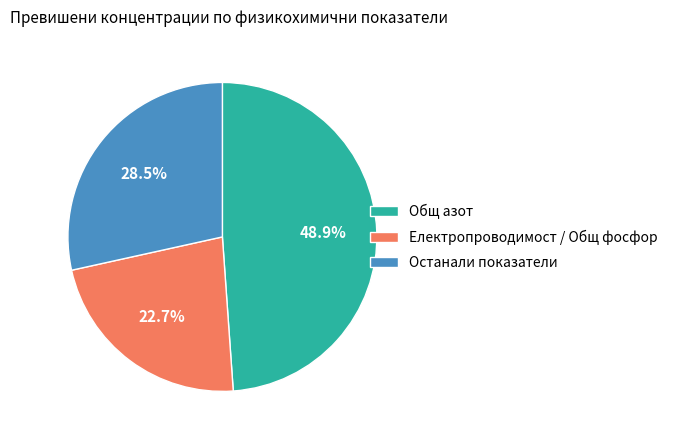

Which slice is the largest?

Общ азот